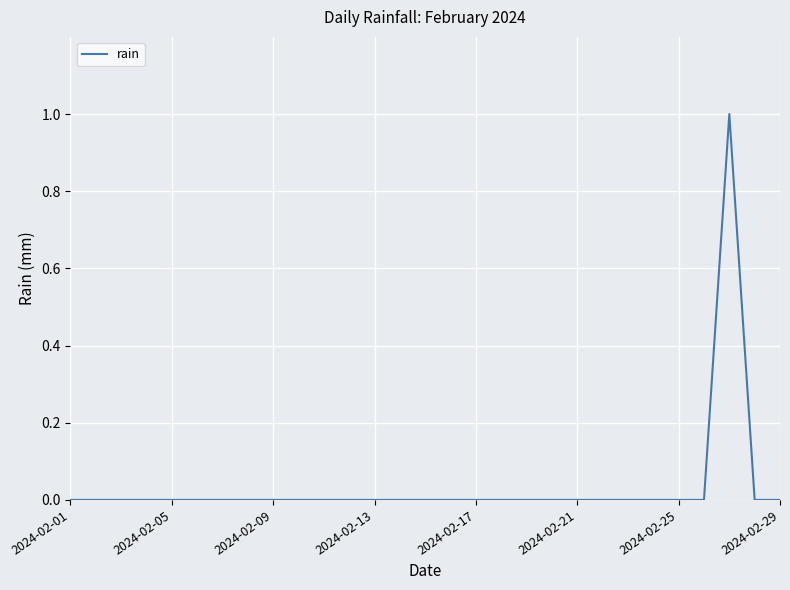

What is the greatest value displayed?

1